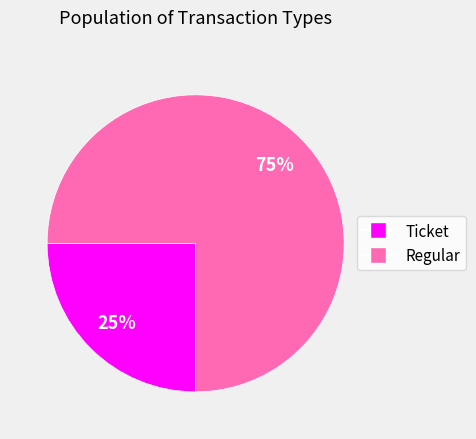

Is the sum of Ticket and Regular greater than half?

Yes